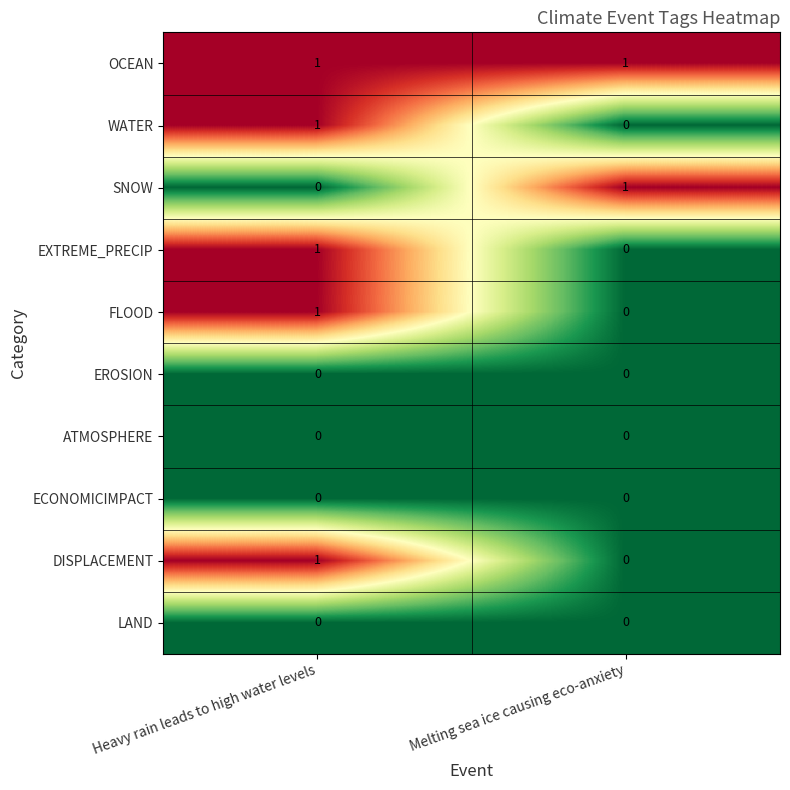

At which category is the sum across all series the highest?

Heavy rain leads to high water levels